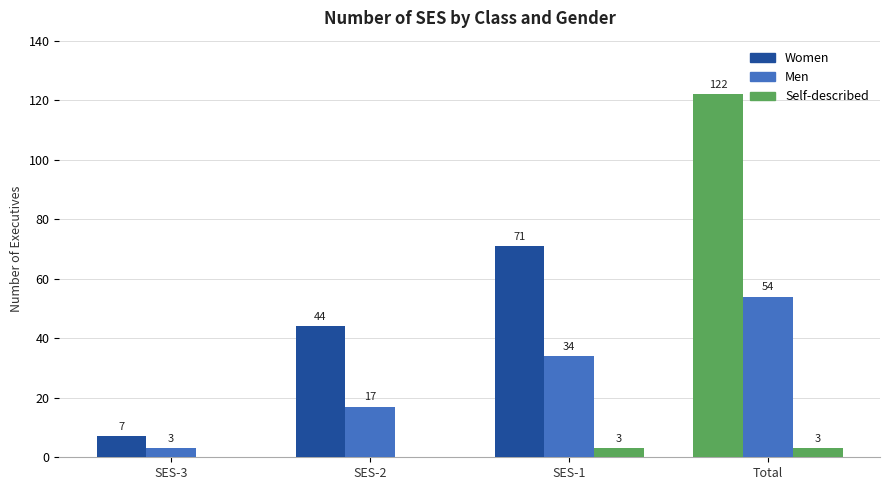

At which category does the chart reach its peak across all series?

Total